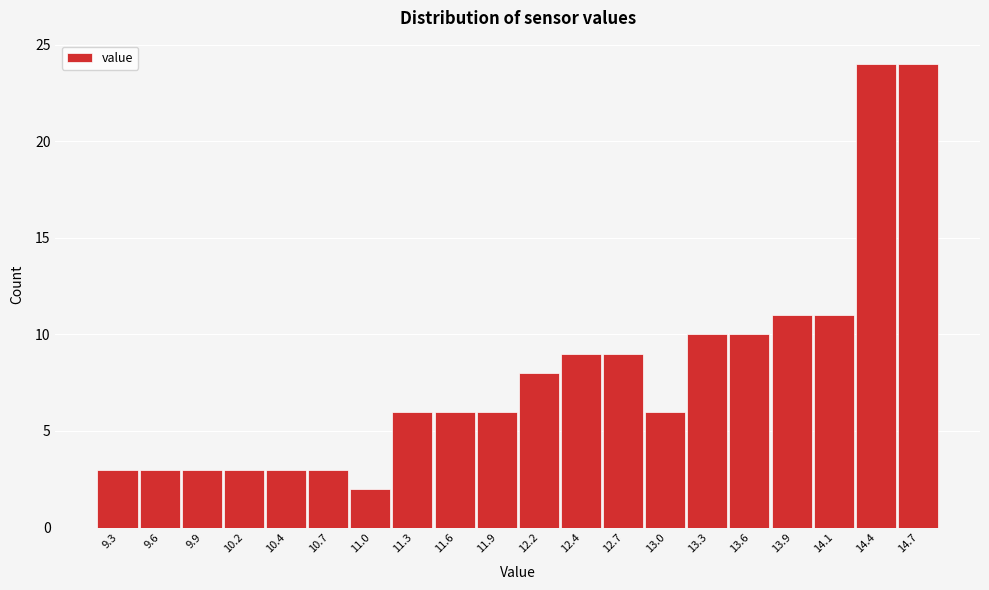

Reading left to right, what are all the values shown in this chart?

3	3	3	3	3	3	2	6	6	6	8	9	9	6	10	10	11	11	24	24